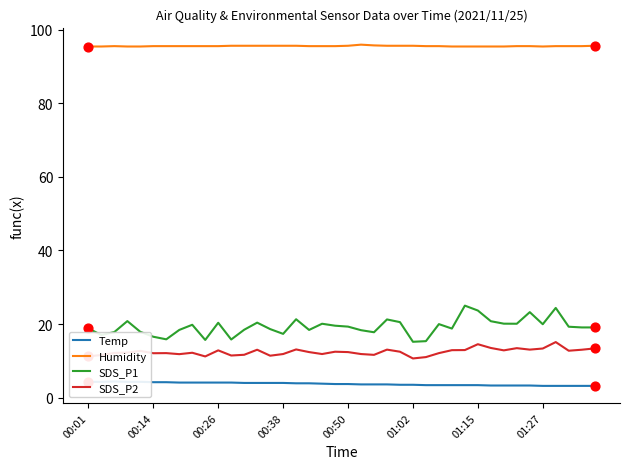

Is the value of SDS_P1 at 12 greater than the value of Humidity at 8?

No